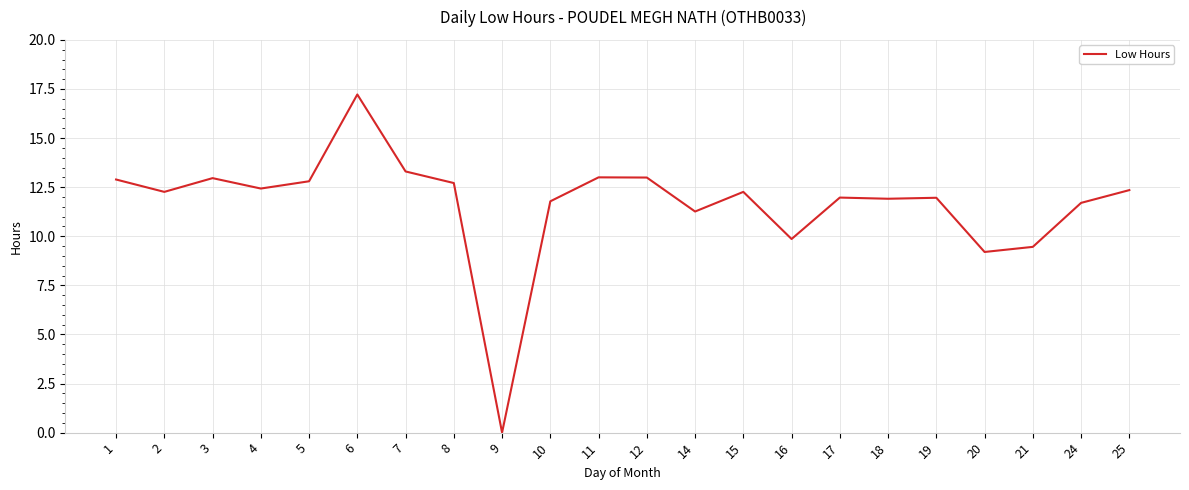

What is the approximate value at 8?

12.7